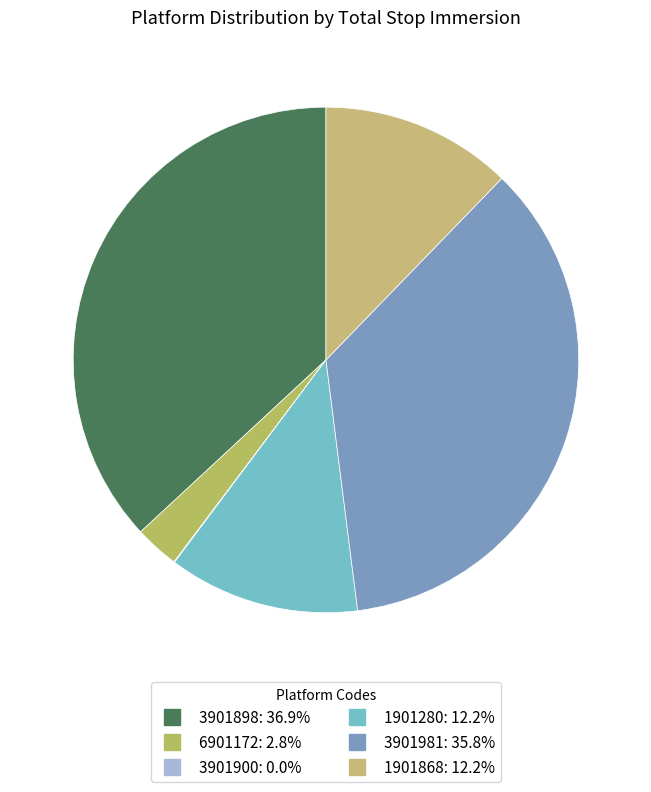

Which slice is the largest?

3901898